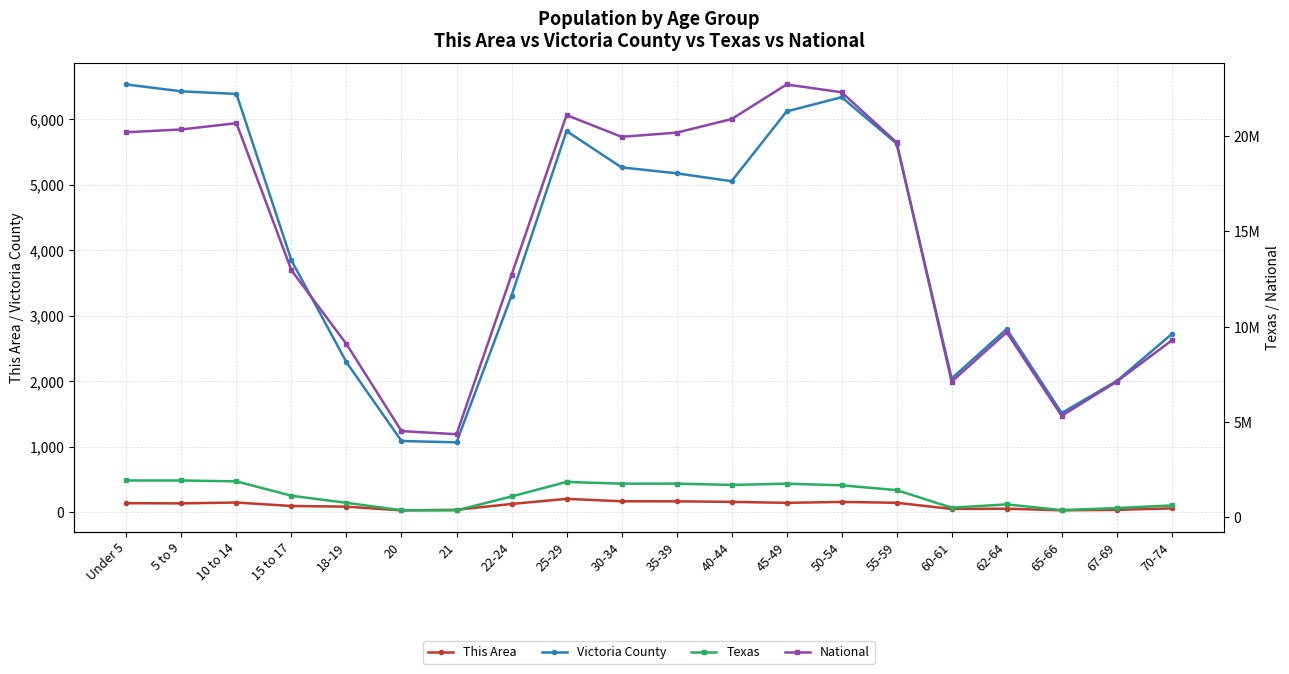

In Victoria County, how many points are higher than both neighbors (excluding endpoints)?

3